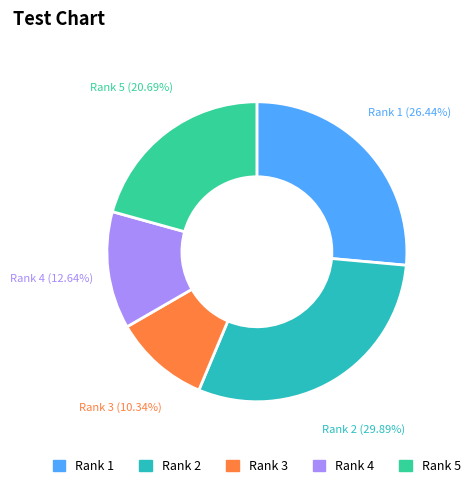

Count the number of slices in the pie.

5